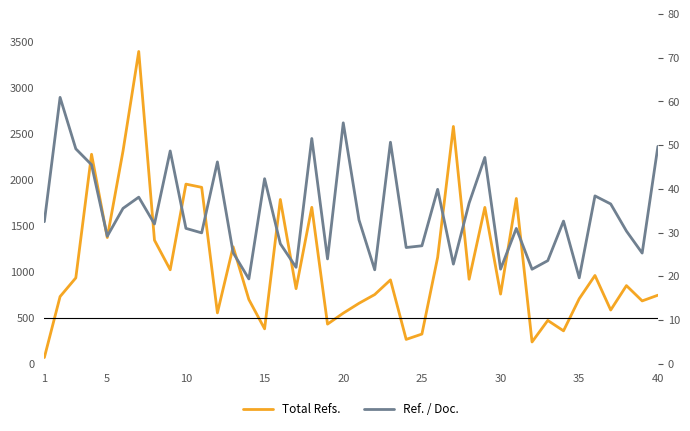

True or false: Total Refs. and Ref. / Doc. cross at least once.

False